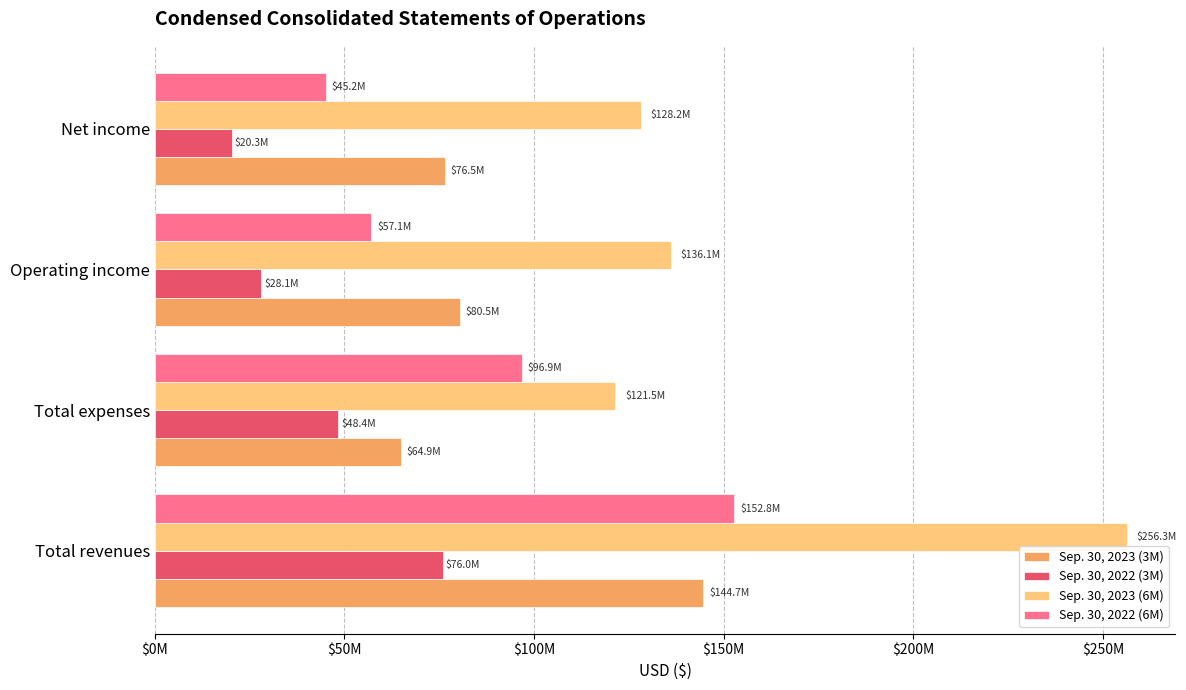

What are all the series names shown in the legend?

Sep. 30, 2023 (3M), Sep. 30, 2022 (3M), Sep. 30, 2023 (6M), Sep. 30, 2022 (6M)